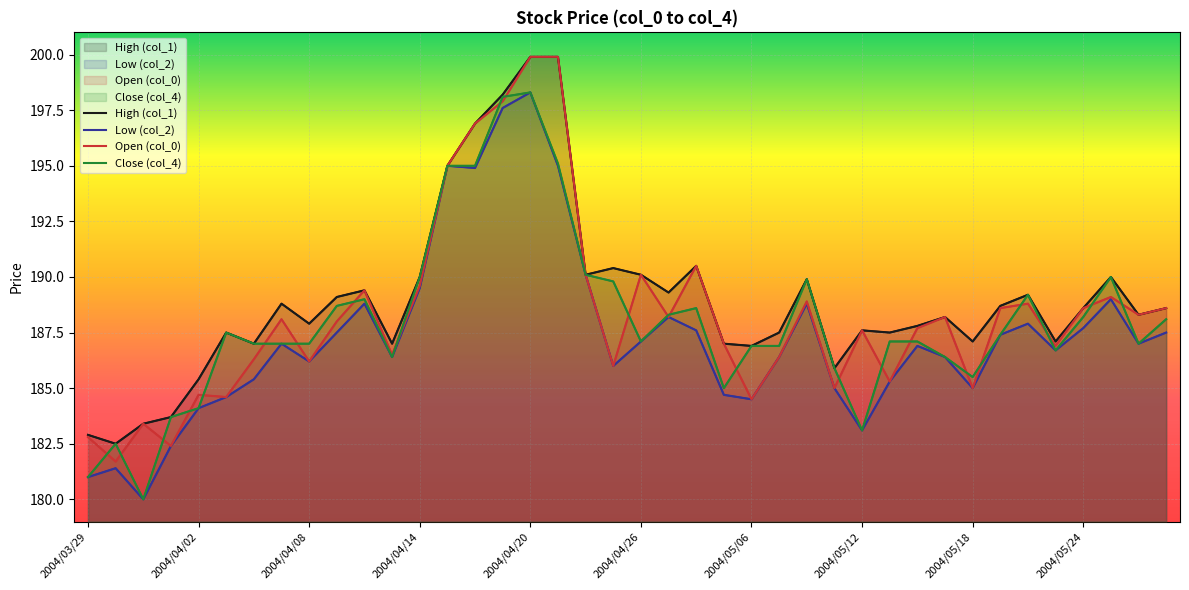

True or false: Open (col_0) and Low (col_2) cross at least once.

False